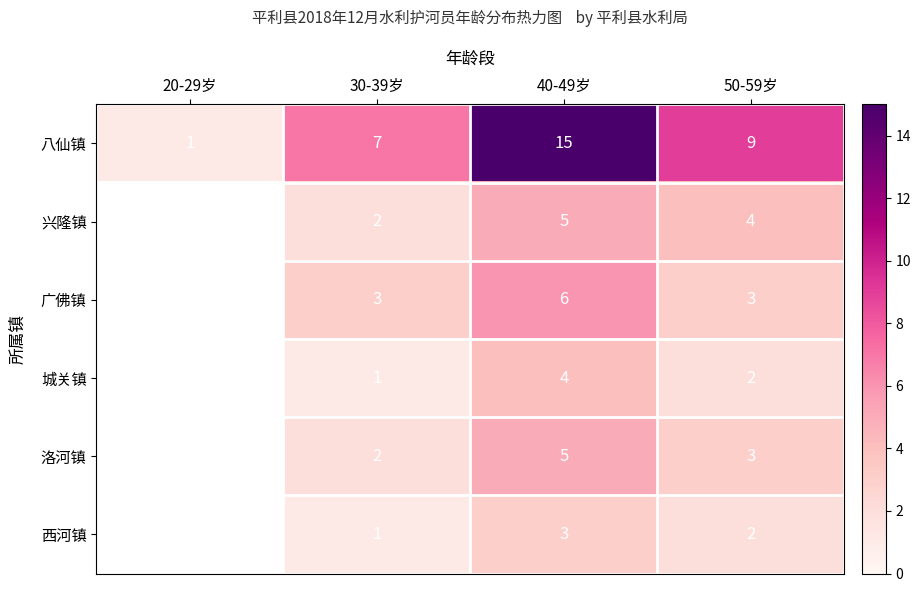

What is the difference between the highest and lowest values at 40-49岁?

12